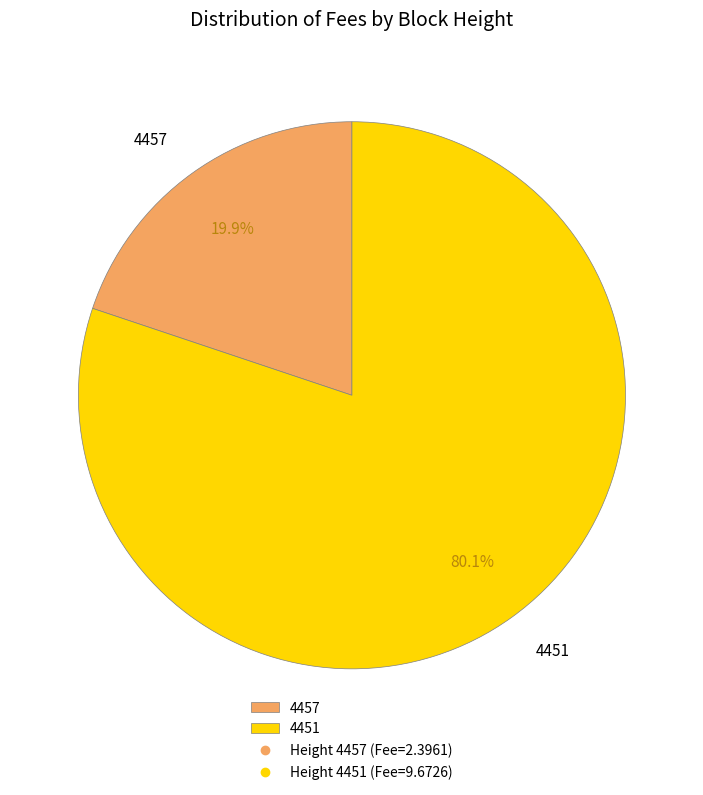

What is the ratio of the value at 4451 to the value at 4457?

4.0